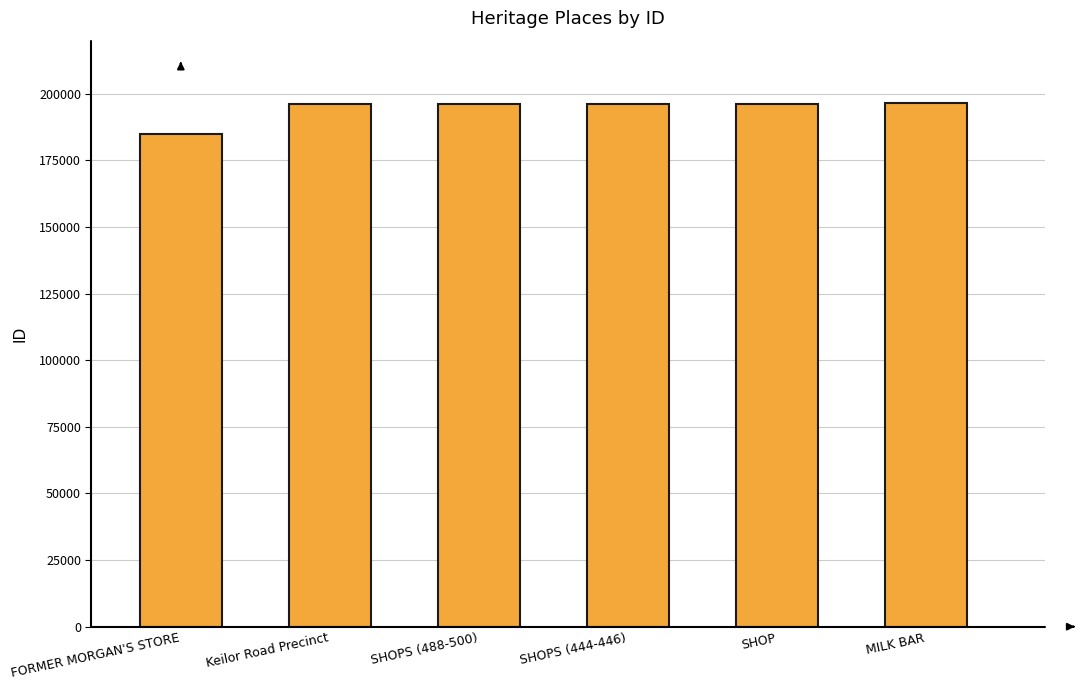

What is the approximate value at SHOPS (444-446), to the nearest 100?

196200